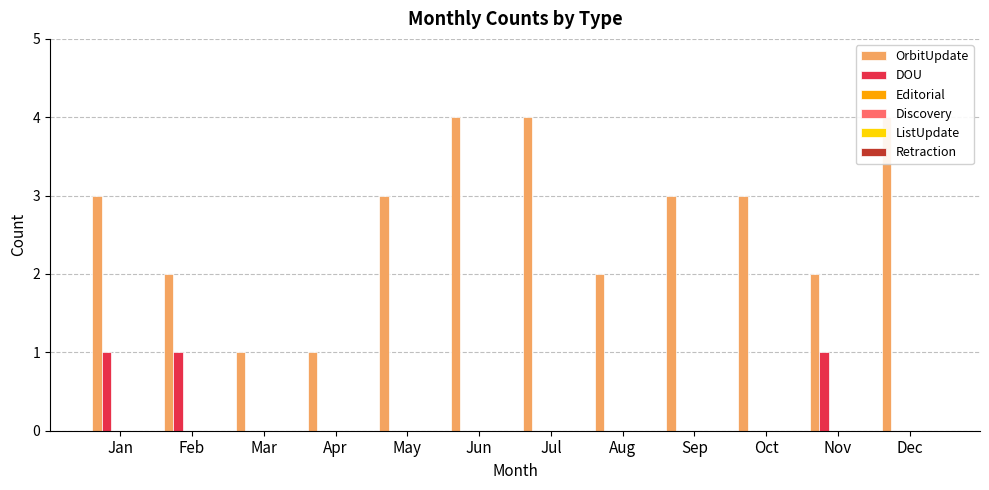

At how many categories does at least one series exceed 0?

12